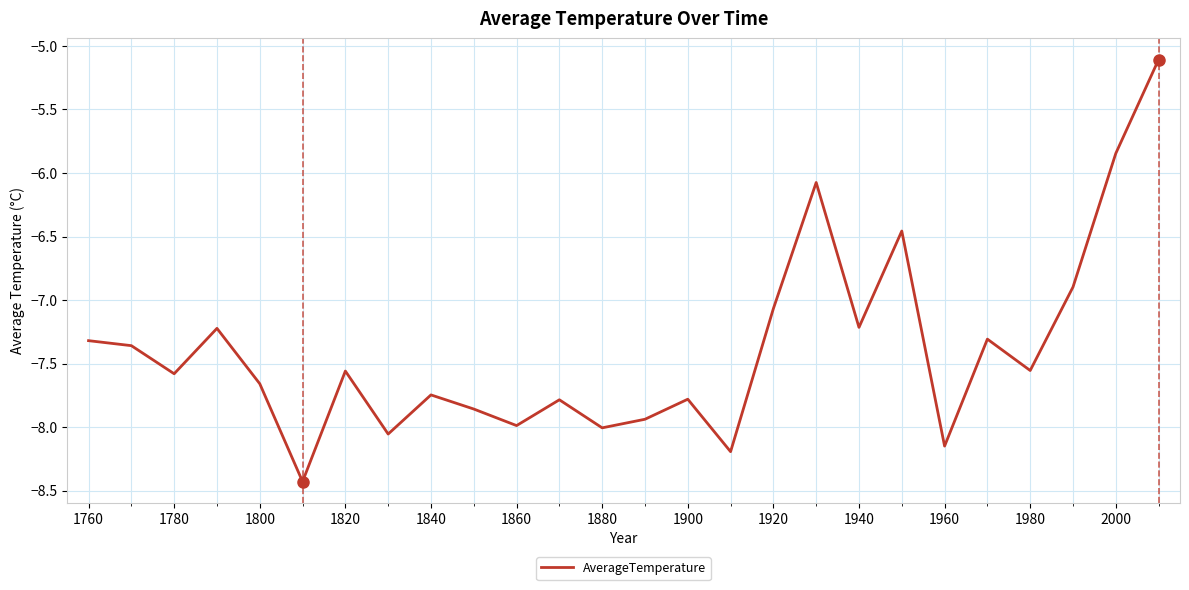

True or false: there are more than 2 points higher than both neighbors.

True